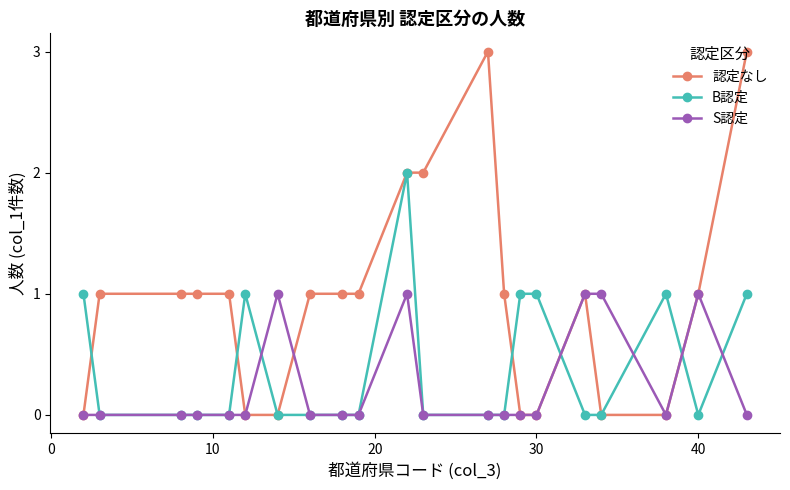

What are all the series names shown in the legend?

認定なし, B認定, S認定